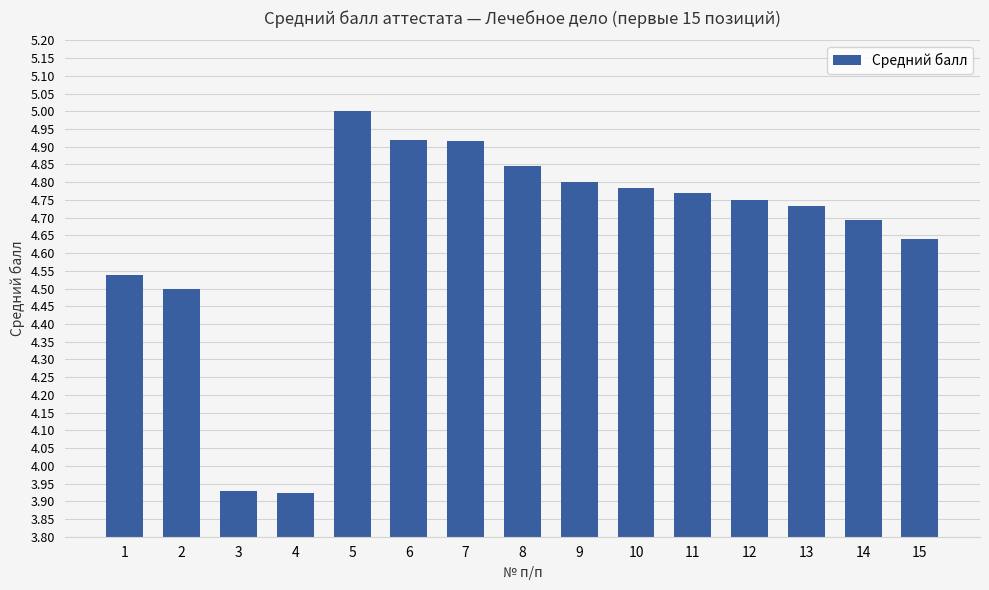

What is the difference between the second highest and minimum values?

1.0